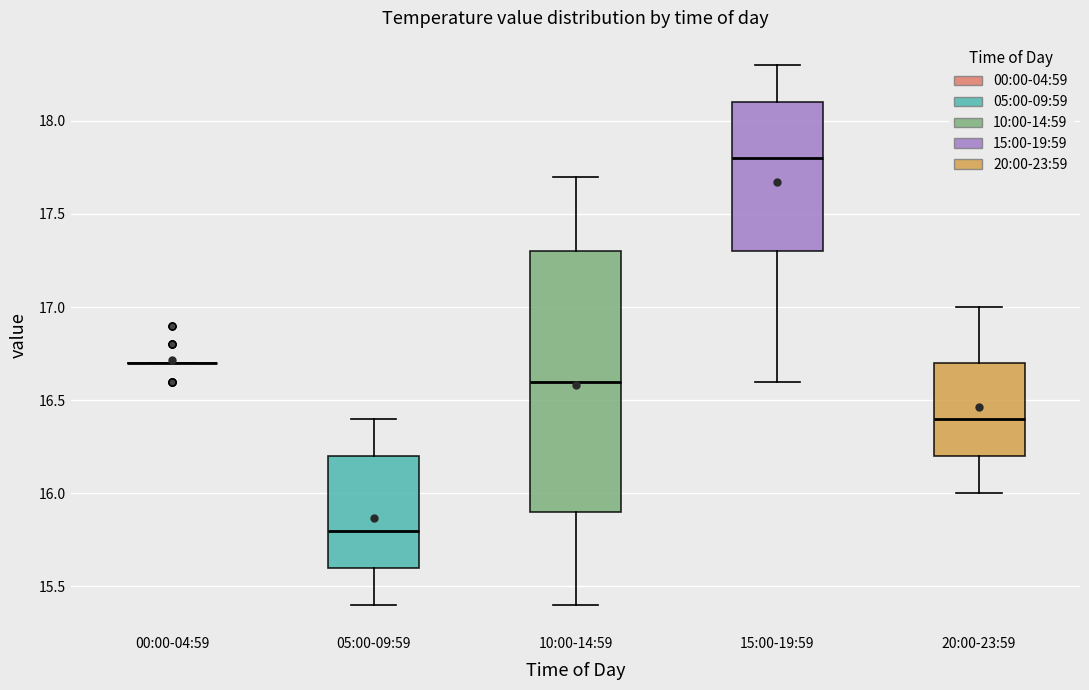

Where does the upper whisker of the box for 05:00-09:59 end on the y-axis? The values are not printed on the chart, so give them approximately, as read against the axis.

16.4